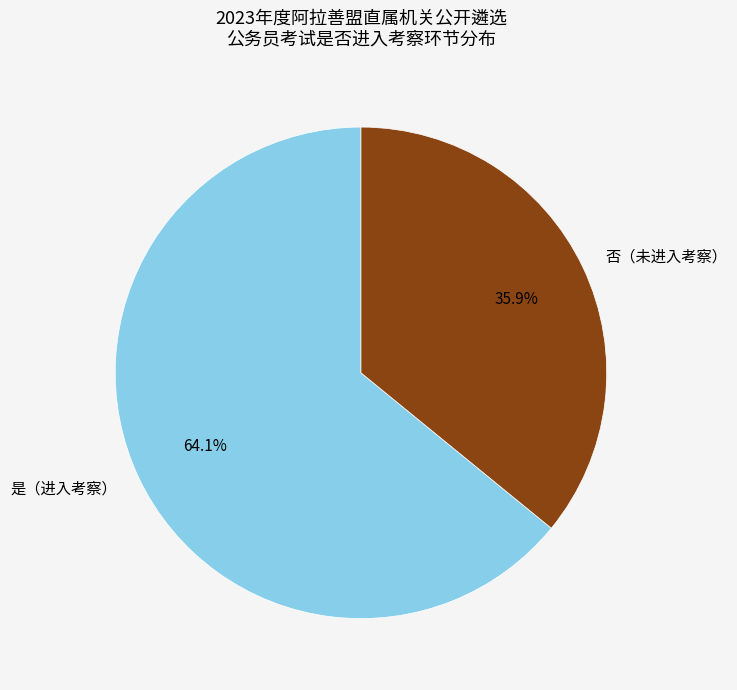

Which category has the biggest portion of the pie?

是（进入考察）